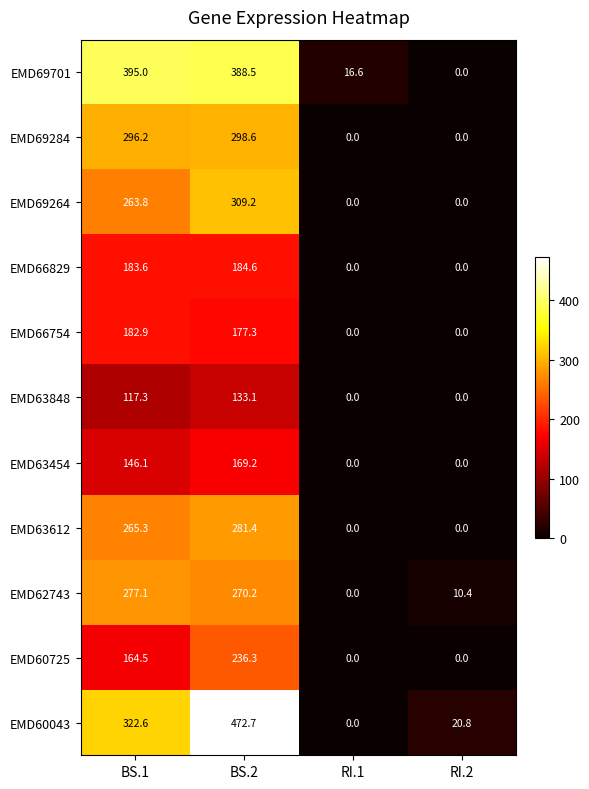

How many data points does each series have?

4